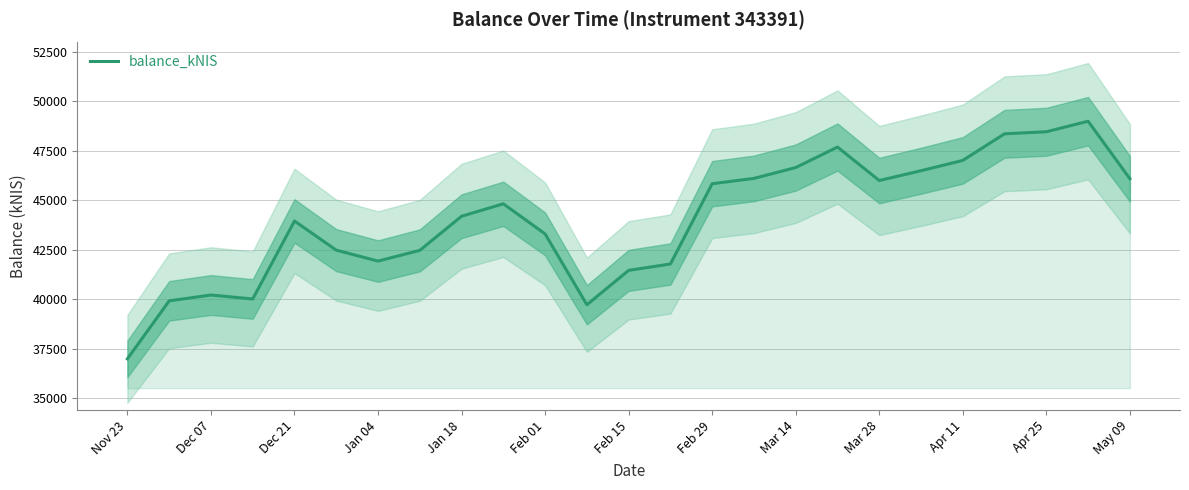

What is the average value?

44031.2